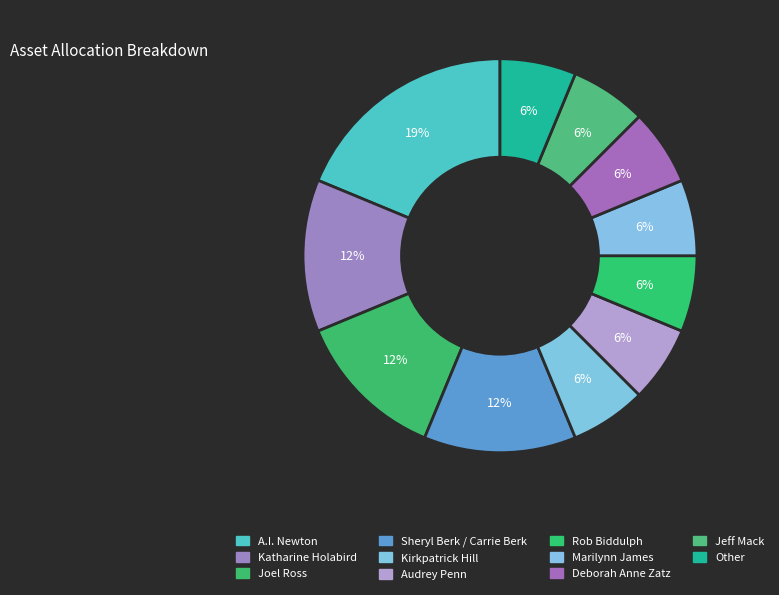

What percentage is NOT represented by Kirkpatrick Hill?

93.8%